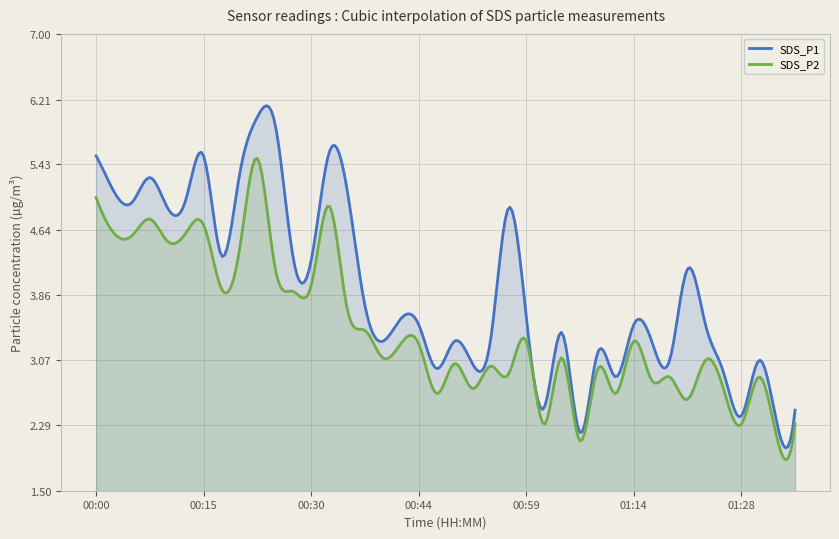

Rank the series at 00:13 from lowest to highest value.

SDS_P2, SDS_P1